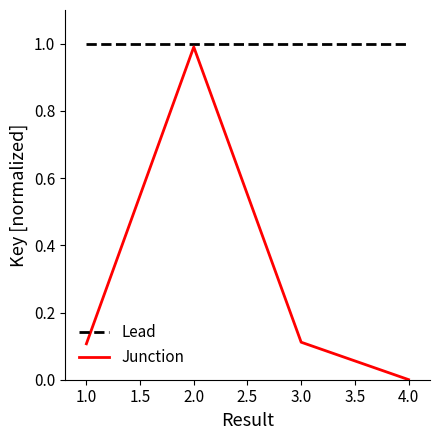

True or false: Lead and Junction intersect in this chart.

False